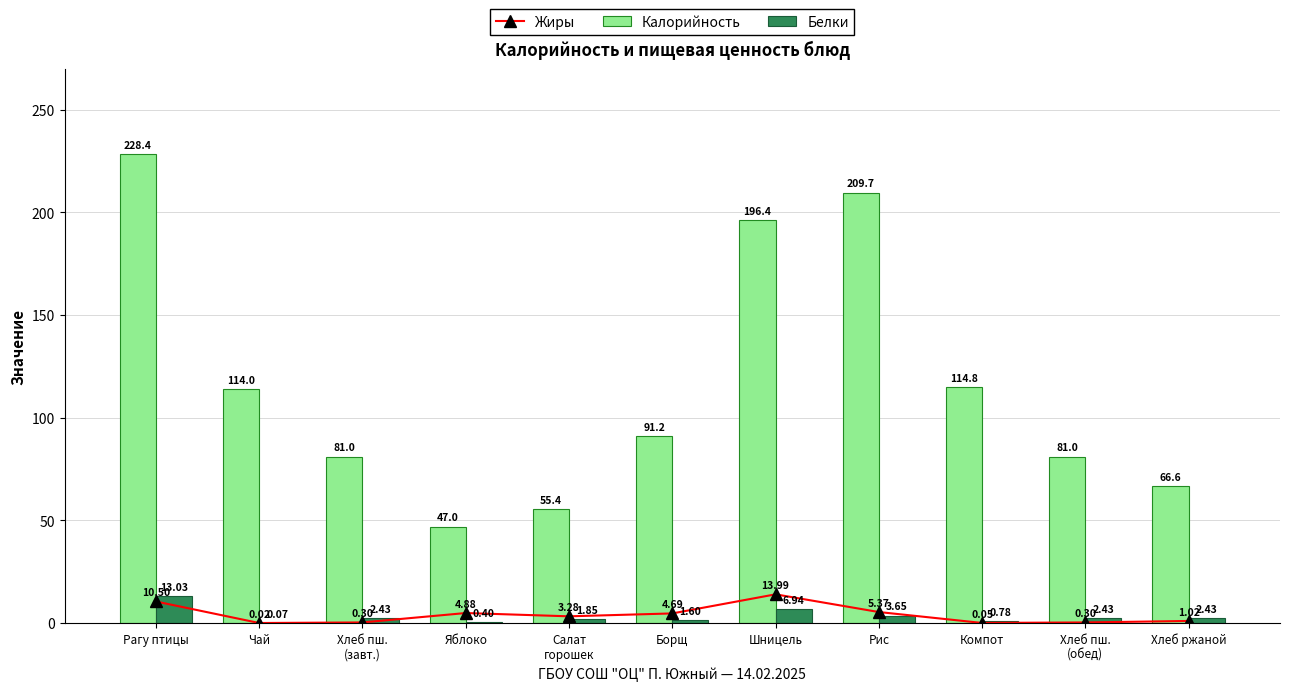

At Рагу птицы, list the series in order from largest to smallest.

Калорийность, Белки, Жиры